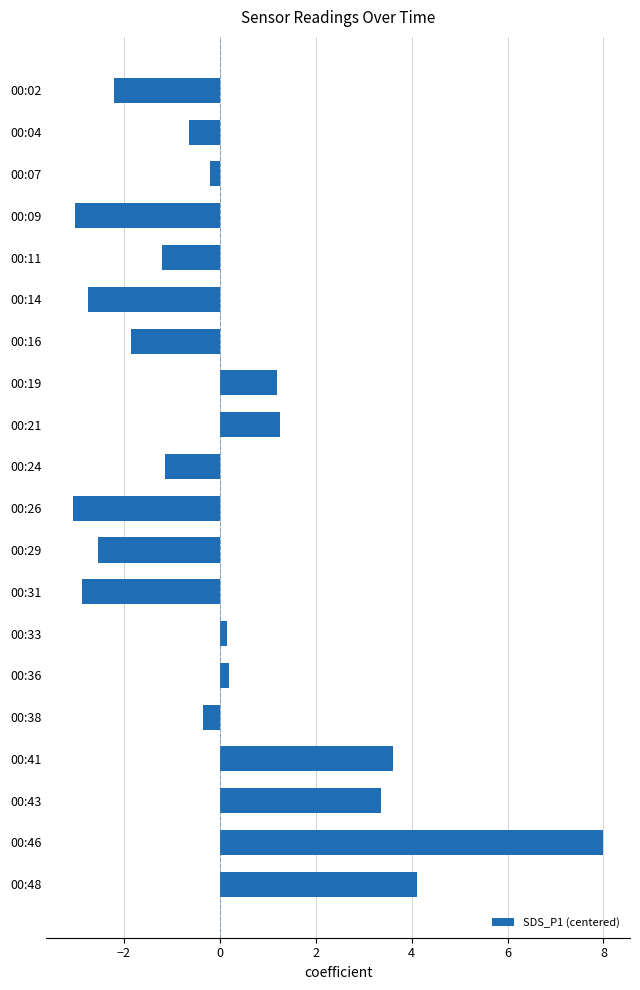

What is the sum of the values at 00:04 and 00:09?

-3.7